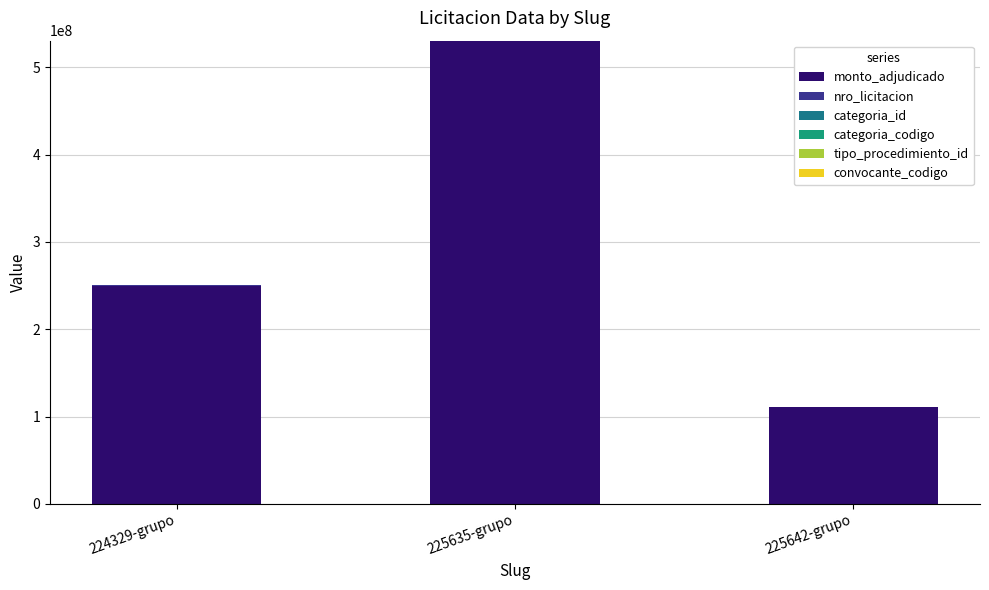

At which category is the sum across all series the highest?

225635-grupo